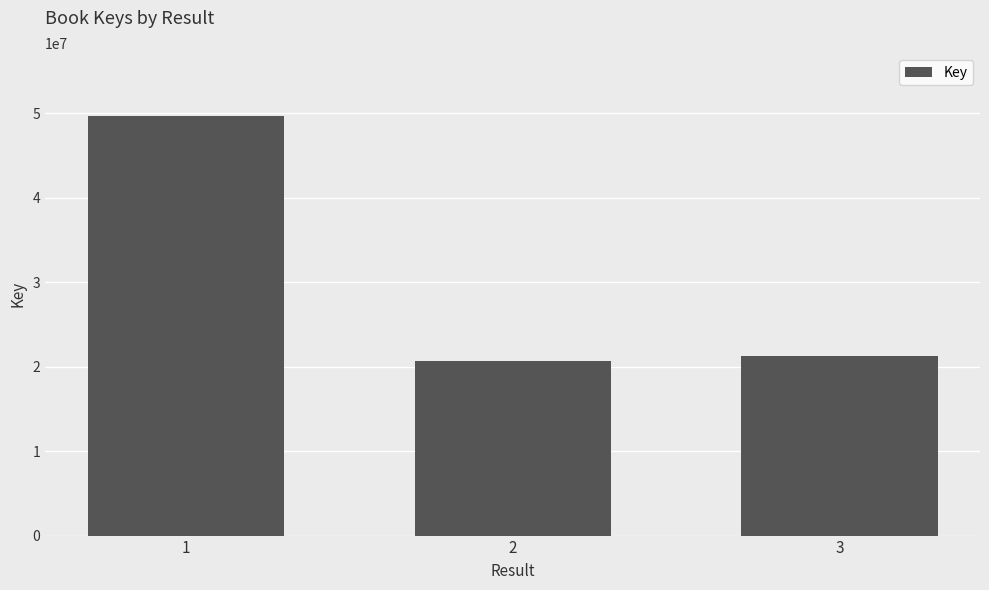

Which has a higher value, 3 or 1?

1